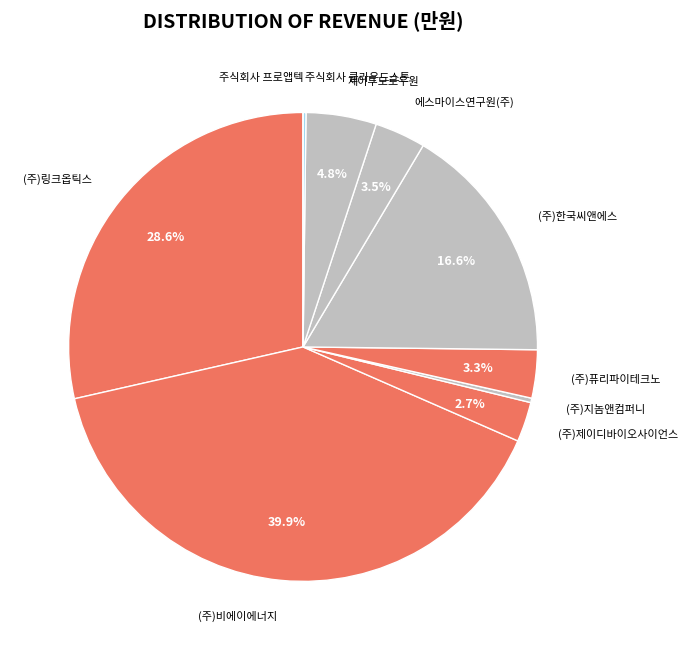

How much of the chart is everything except (주)제이디바이오사이언스?

97.3%